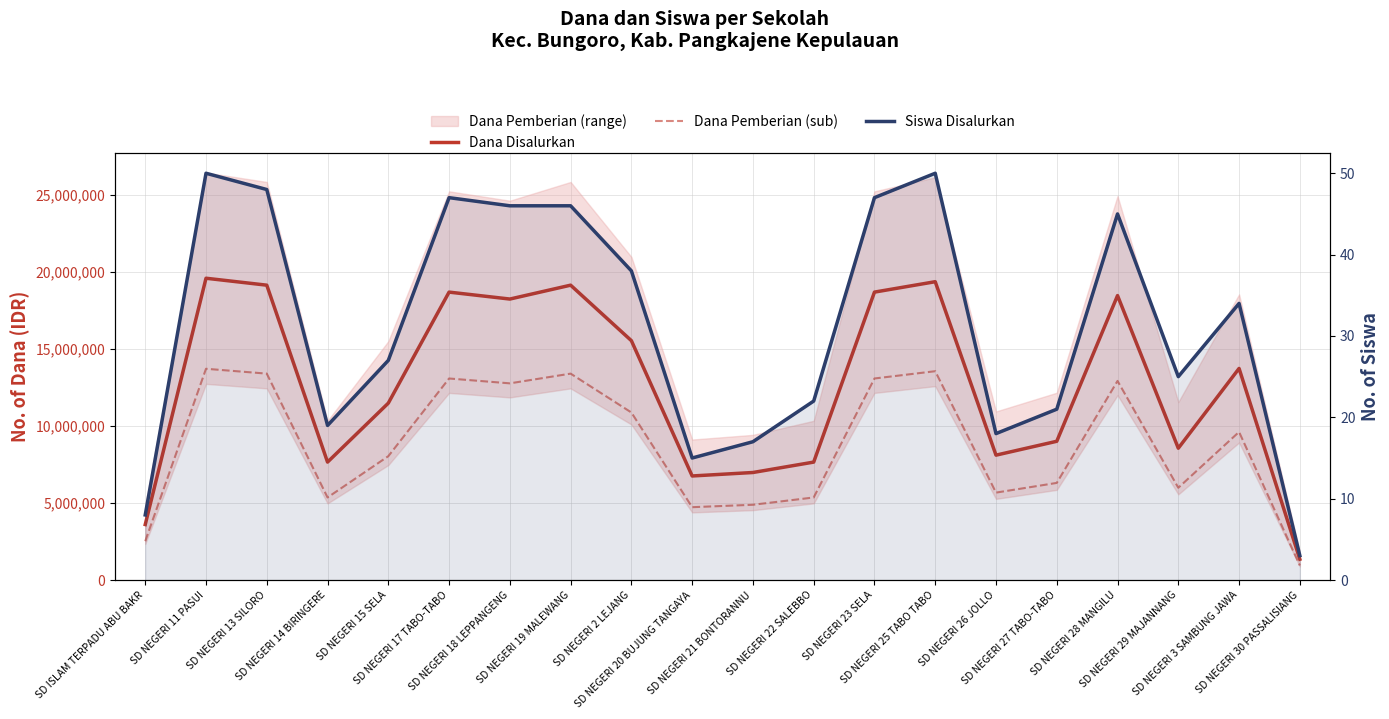

Reading right to left, transcribe all the data shown in this chart.

Dana Disalurkan: 1350000.0	13725000.0	8550000.0	18450000.0	9000000.0	8100000.0	19350000.0	18675000.0	7650000.0	6975000.0	6750000.0	15525000.0	19125000.0	18225000.0	18675000.0	11475000.0	7650000.0	19125000.0	19575000.0	3600000.0
Dana Pemberian (sub): 945000.0	9607500.0	5985000.0	12915000.0	6300000.0	5670000.0	13545000.0	13072500.0	5355000.0	4882500.0	4725000.0	10867500.0	13387500.0	12757500.0	13072500.0	8032500.0	5355000.0	13387500.0	13702500.0	2520000.0
Siswa Disalurkan: 3.0	34.0	25.0	45.0	21.0	18.0	50.0	47.0	22.0	17.0	15.0	38.0	46.0	46.0	47.0	27.0	19.0	48.0	50.0	8.0